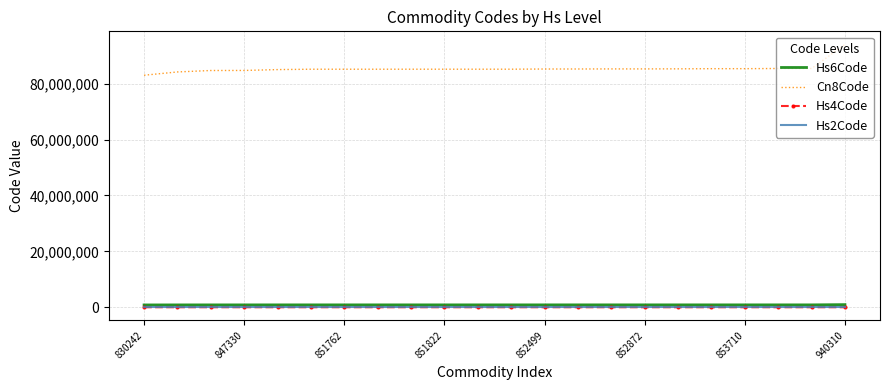

Which series has the largest total across all categories?

Cn8Code